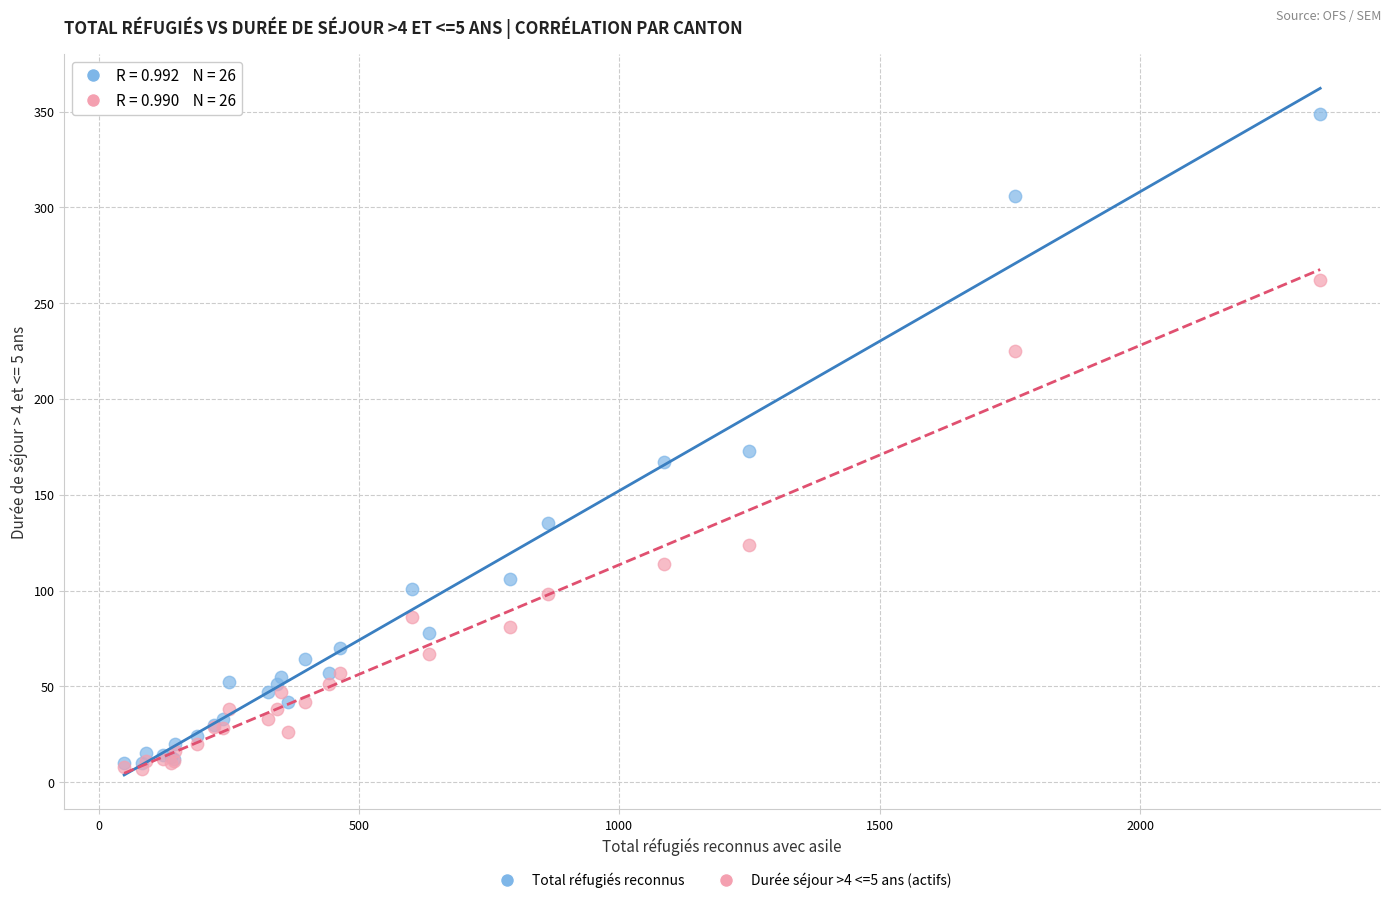

In the Total réfugiés reconnus series, what Y value is closest to 179?

173